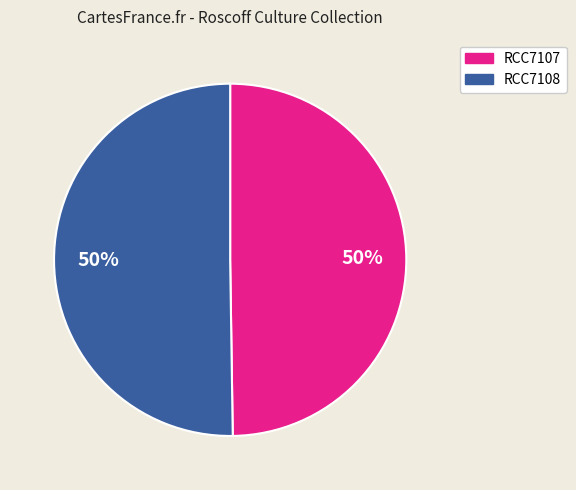

To the nearest percent, what is the average slice percentage?

50%